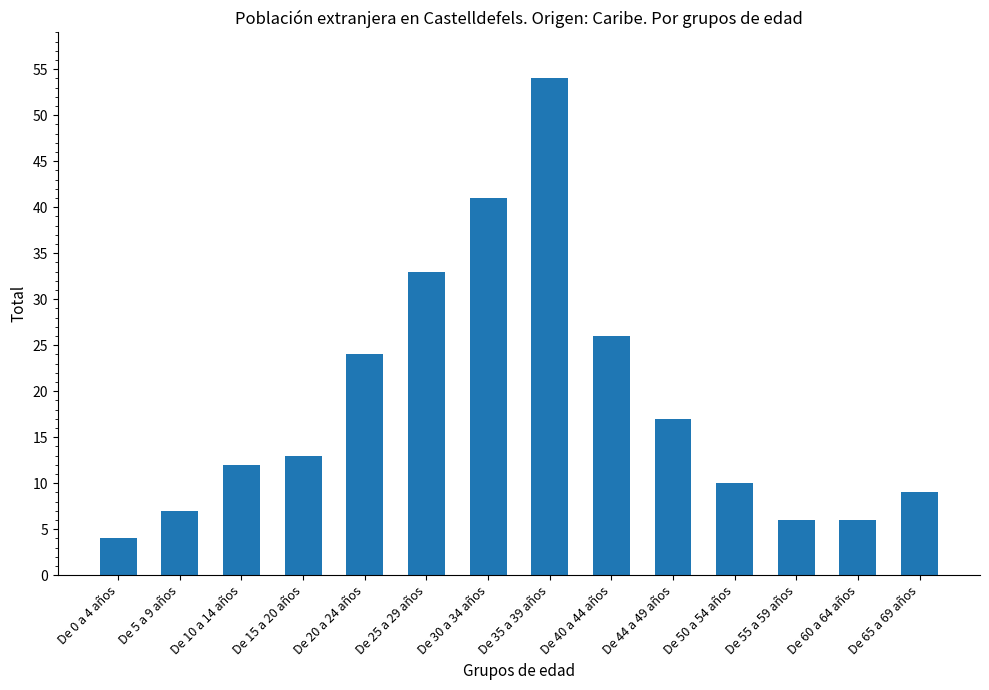

What is the ratio of the value at De 25 a 29 años to the value at De 15 a 20 años?

2.5